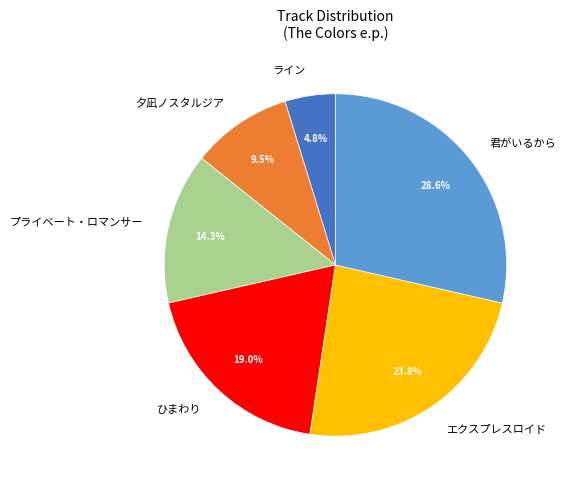

Which slice is the largest?

君がいるから